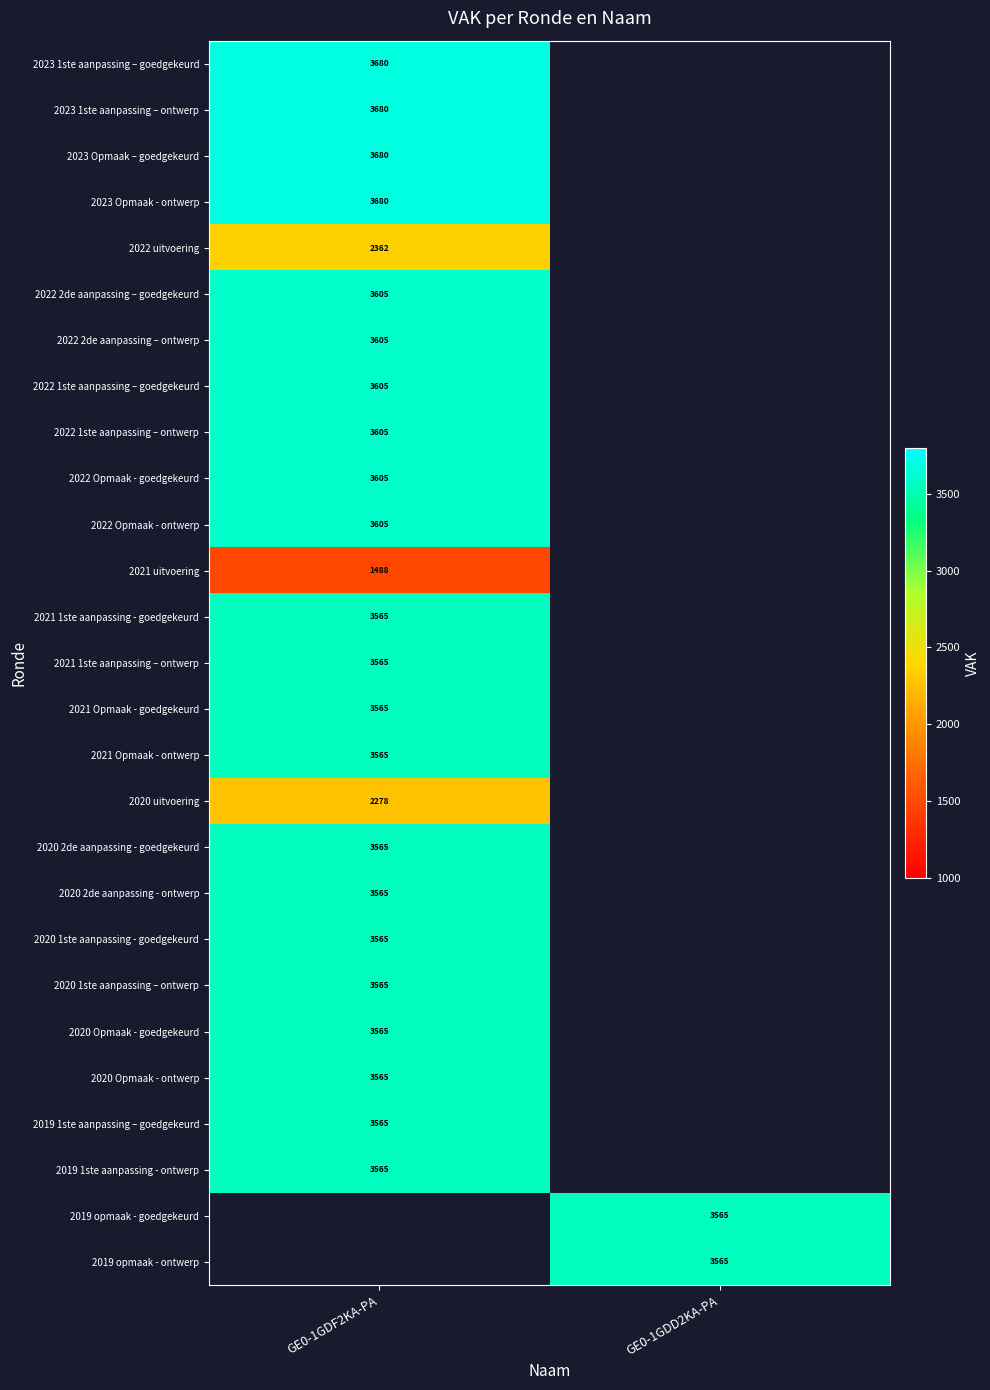

Is it true that 2022 1ste aanpassing – ontwerp equals 6205 at GE0-1GDF2KA-PA?

False